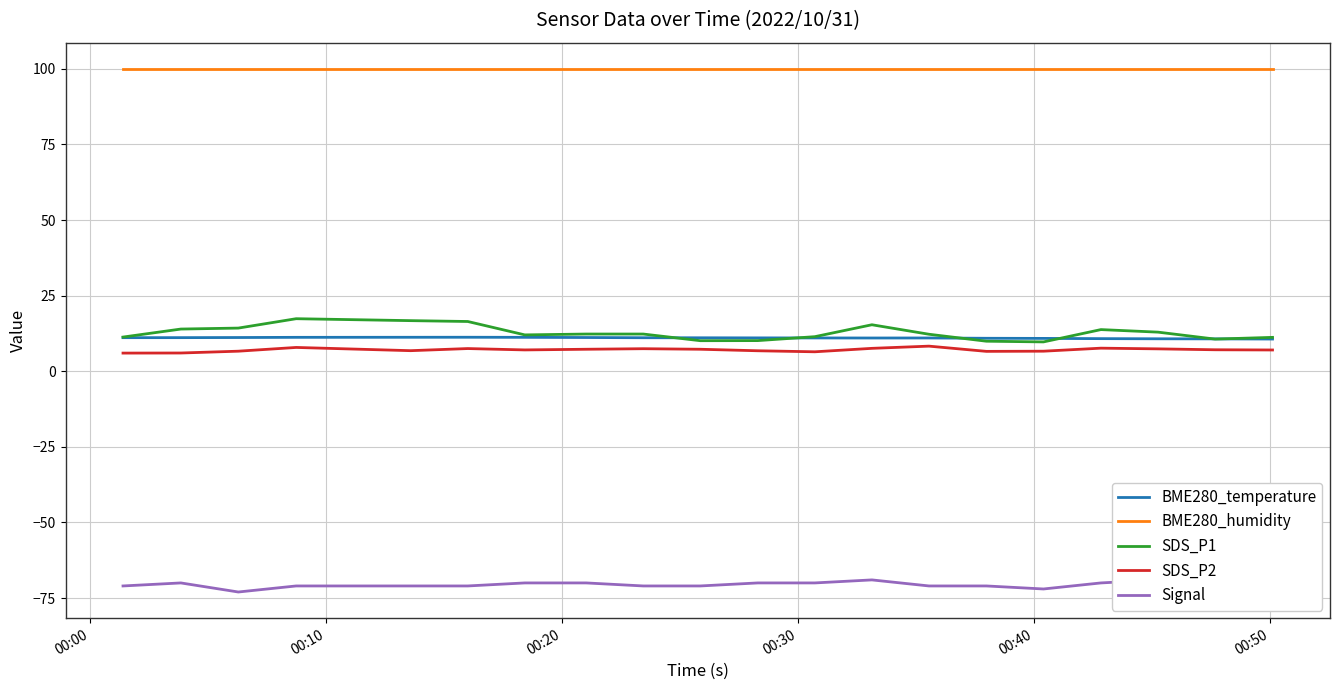

What is the minimum value for SDS_P2?

6.0